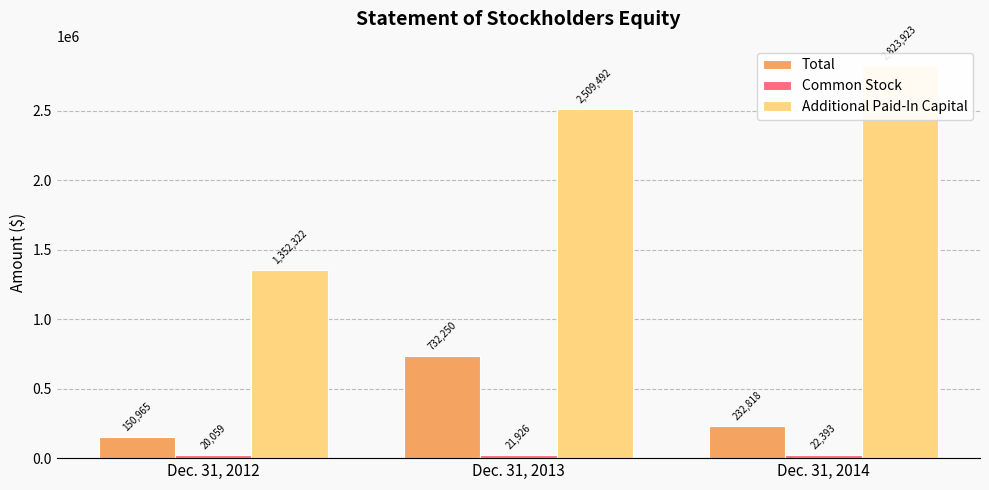

How many Additional Paid-In Capital values are between 1352322 and 2823923?

3